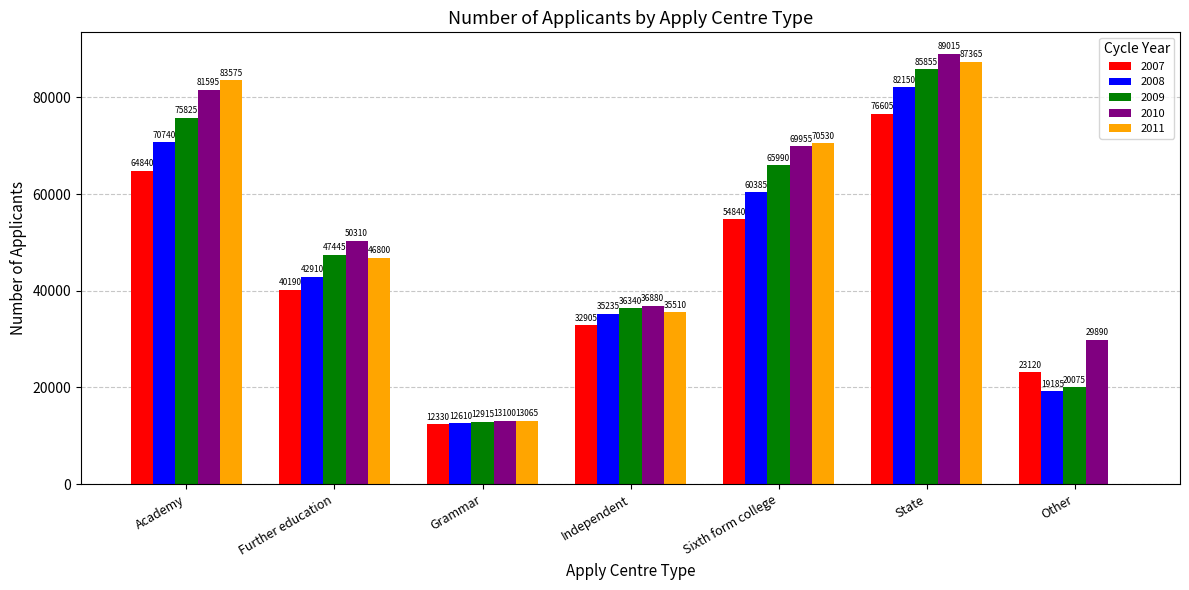

Reading left to right, what are all the values shown in this chart?

2007: 64840	40190	12330	32905	54840	76605	23120
2008: 70740	42910	12610	35235	60385	82150	19185
2009: 75825	47445	12915	36340	65990	85855	20075
2010: 81595	50310	13100	36880	69955	89015	29890
2011: 83575	46800	13065	35510	70530	87365	0